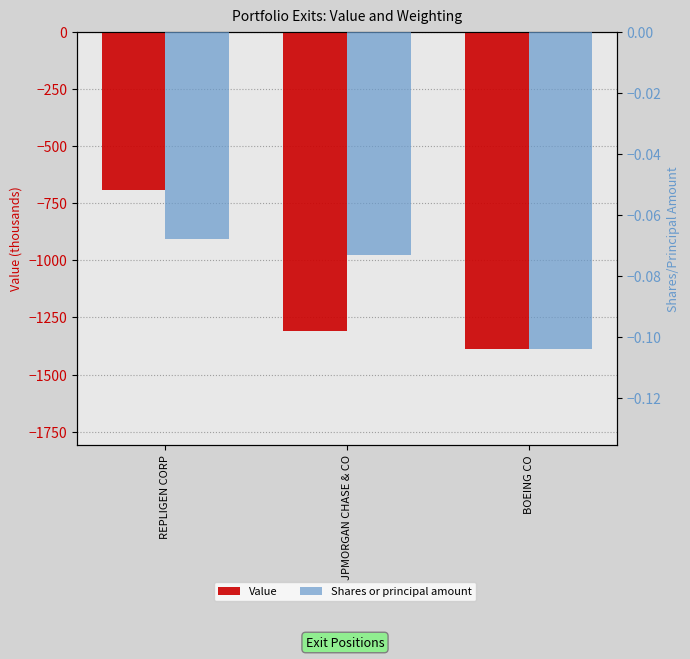

Which series changed the most between JPMORGAN CHASE & CO and BOEING CO?

Value